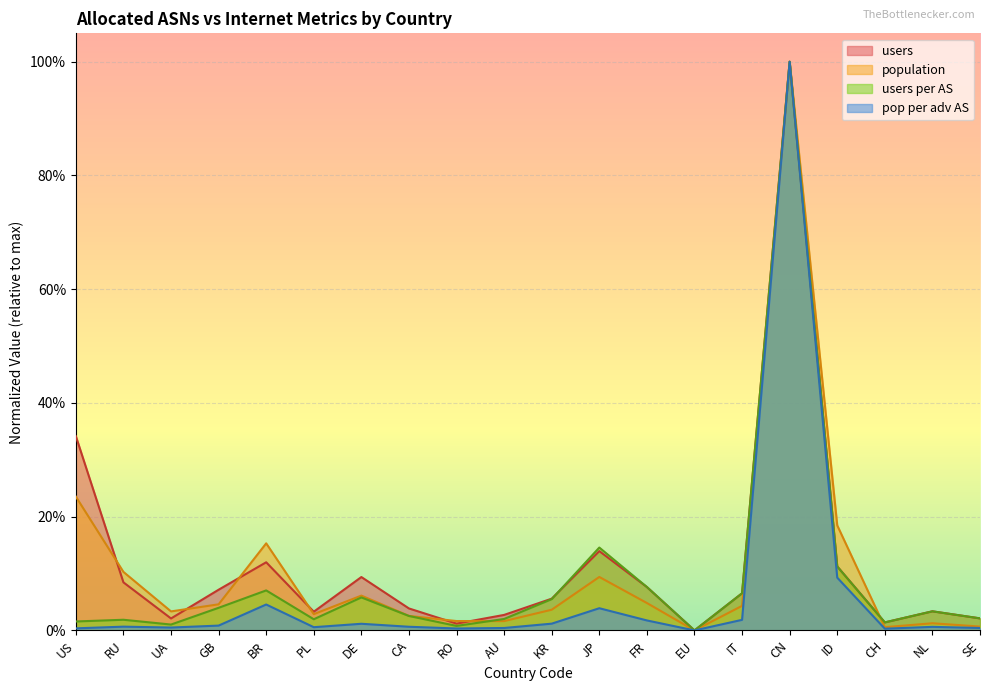

Does the chart display data point markers on the line(s)?

No